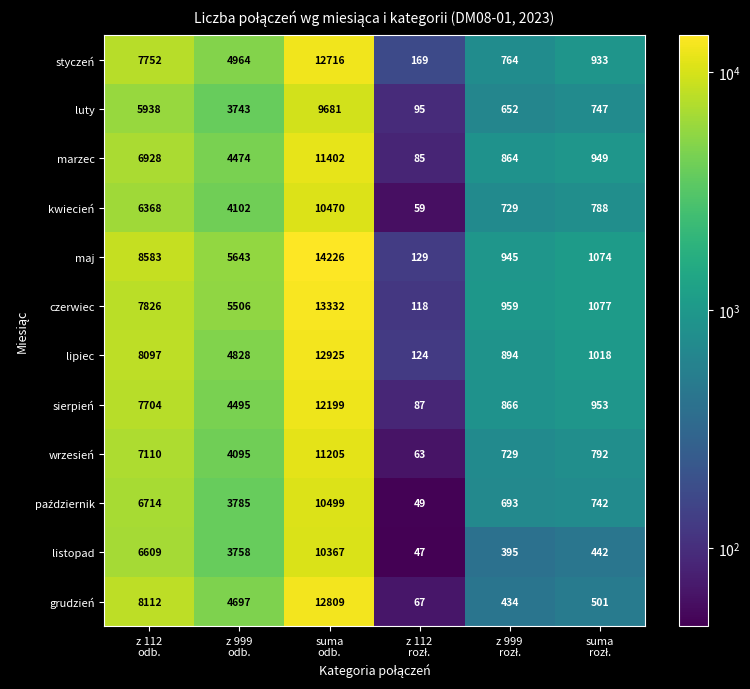

What is the difference between the maximum and minimum values in the maj series?

14097